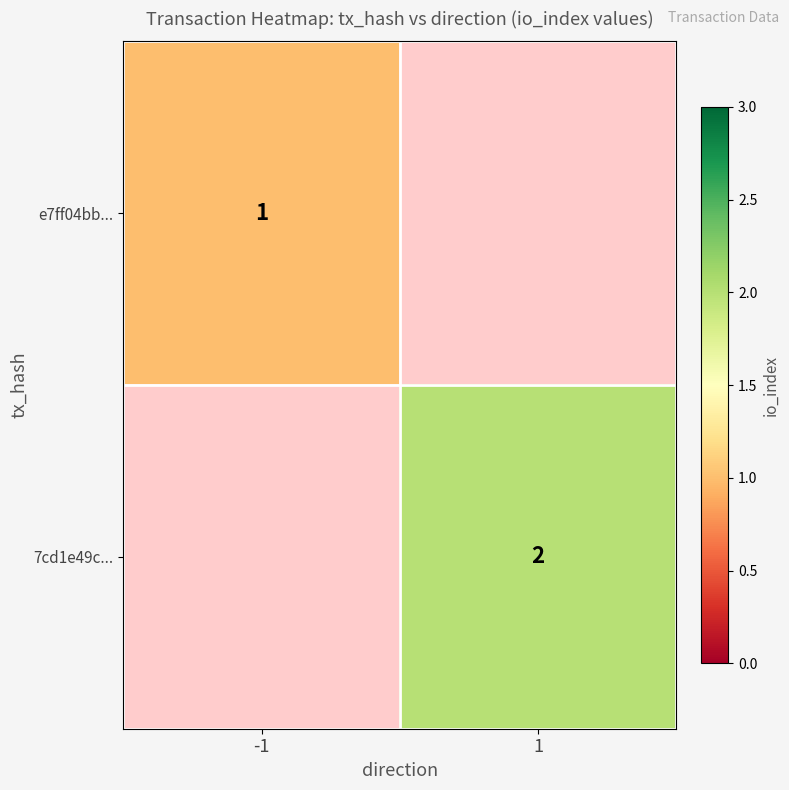

What is the smallest value displayed?

1.0